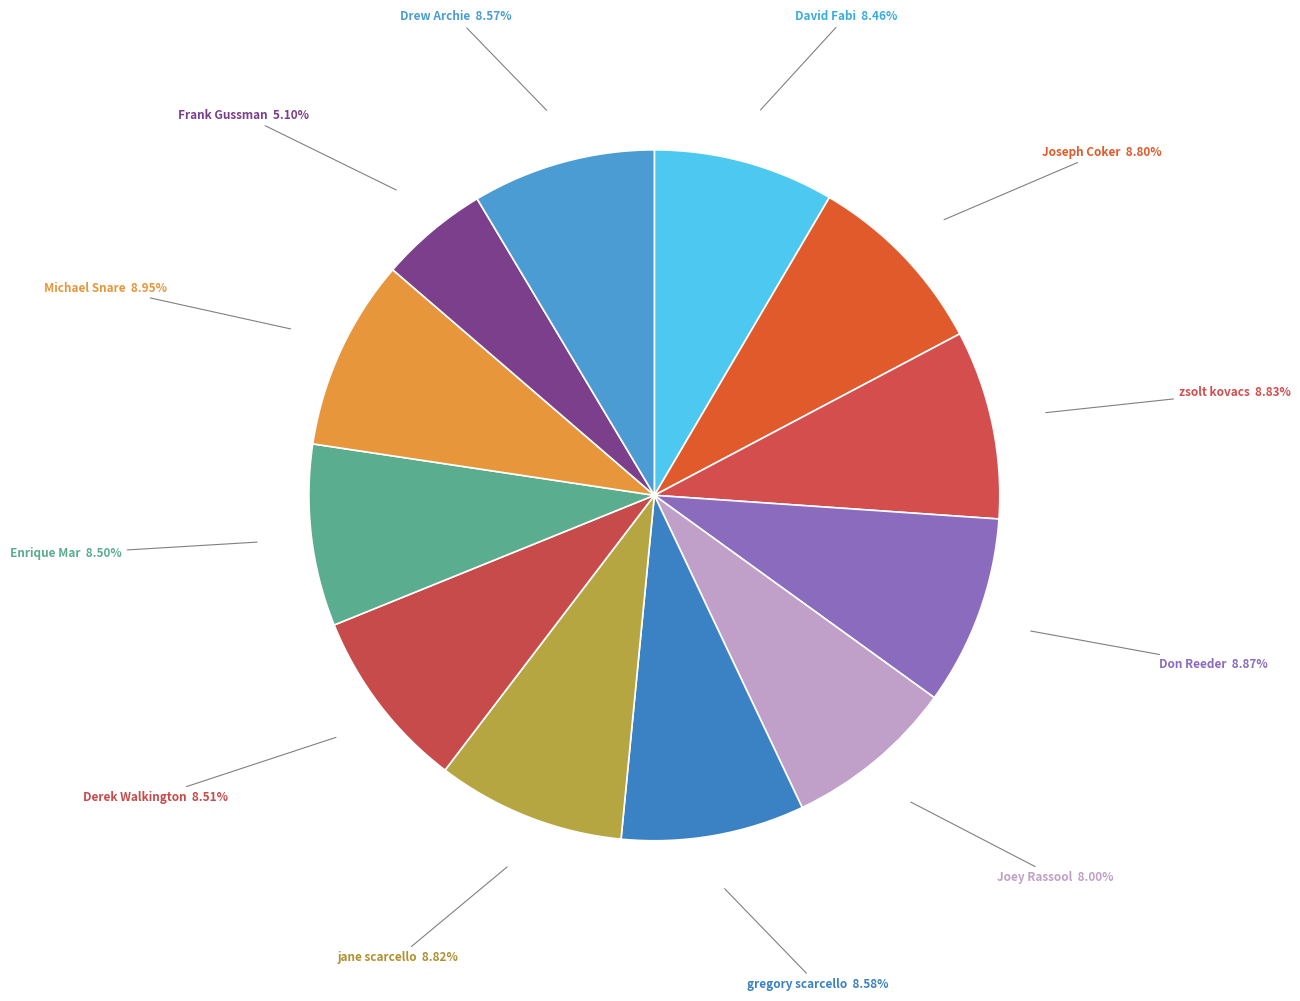

What is the ratio of the value at Enrique Mar to the value at Don Reeder?

1.0